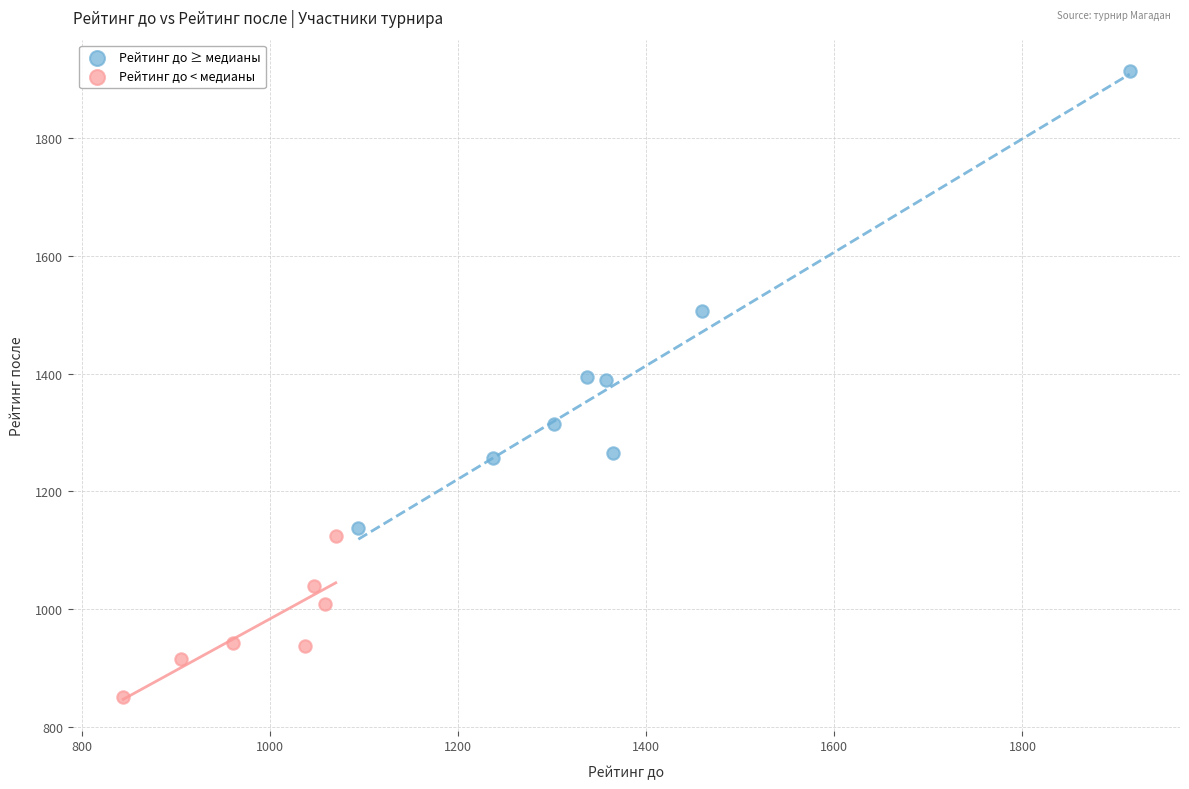

Which series reaches the maximum Y coordinate?

Рейтинг до ≥ медианы